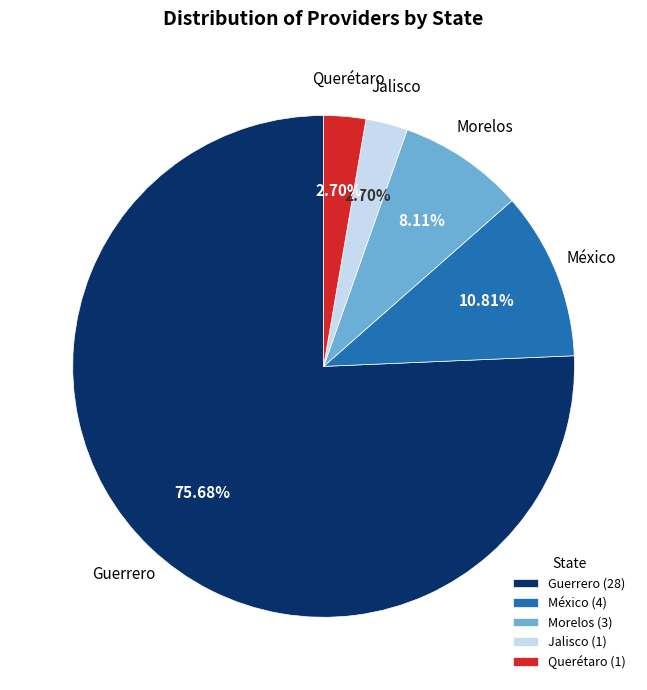

Which category has the biggest portion of the pie?

Guerrero